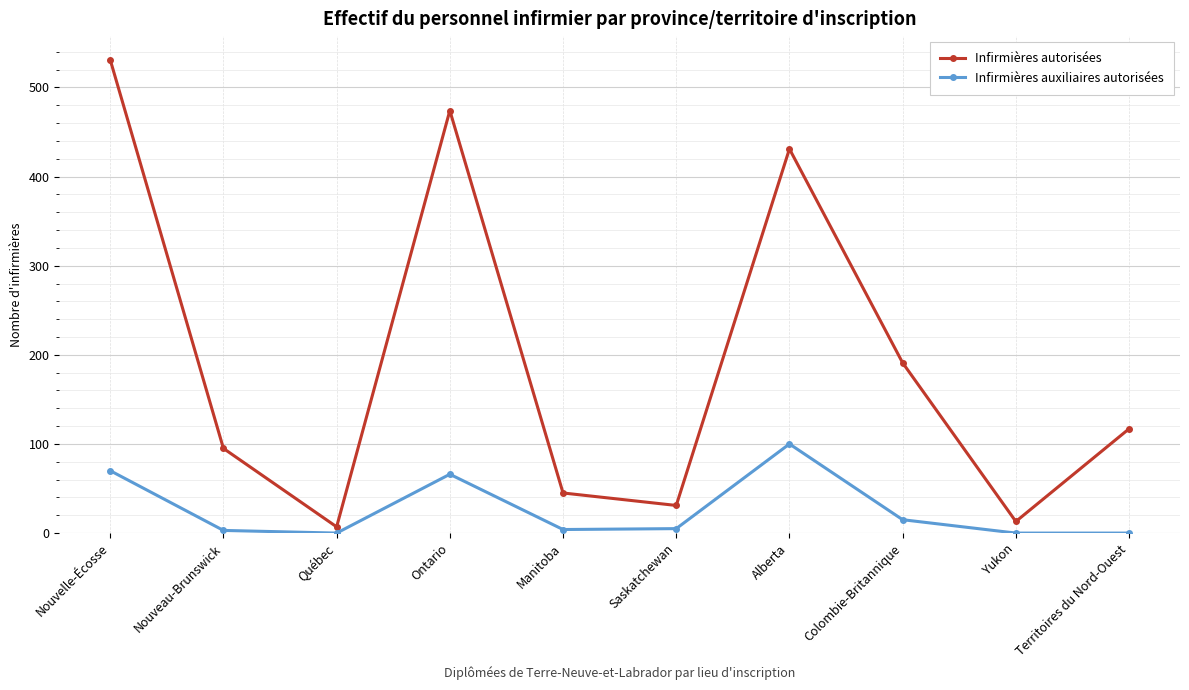

At which category is the sum across all series the highest?

Nouvelle-Écosse